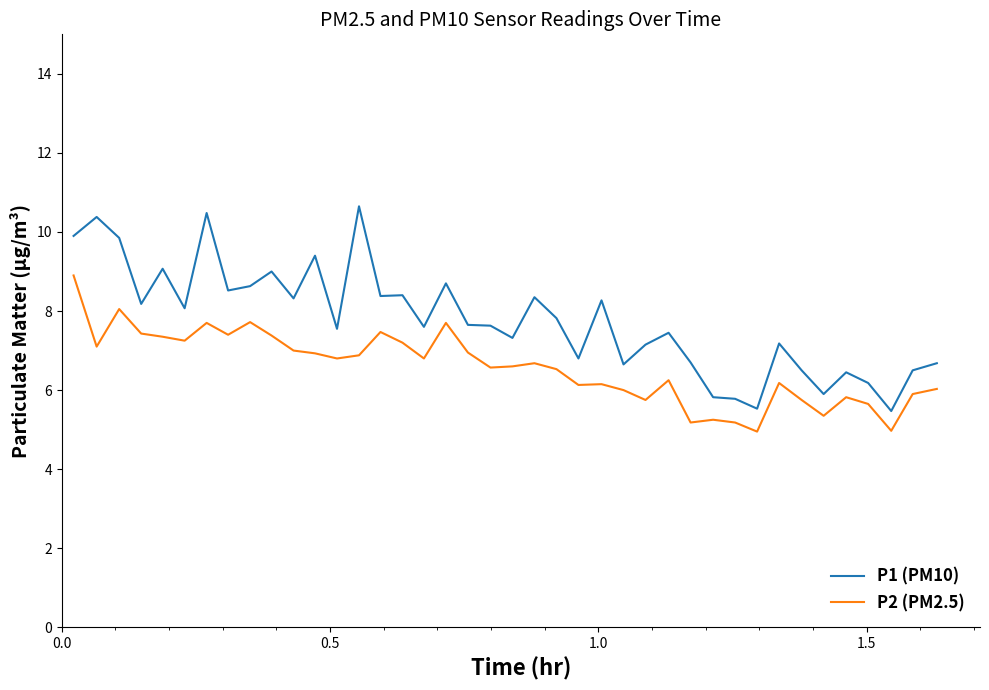

True or false: P2 (PM2.5) and P1 (PM10) cross at least once.

False